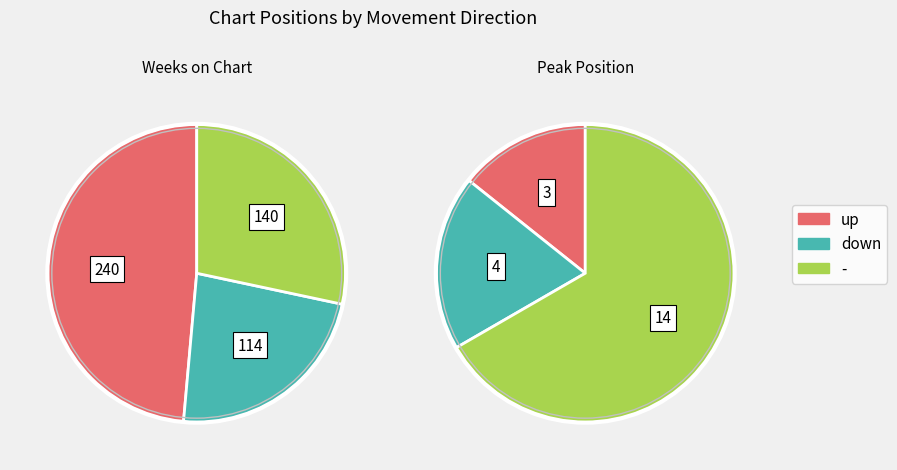

Which series has the largest range (max minus min)?

up